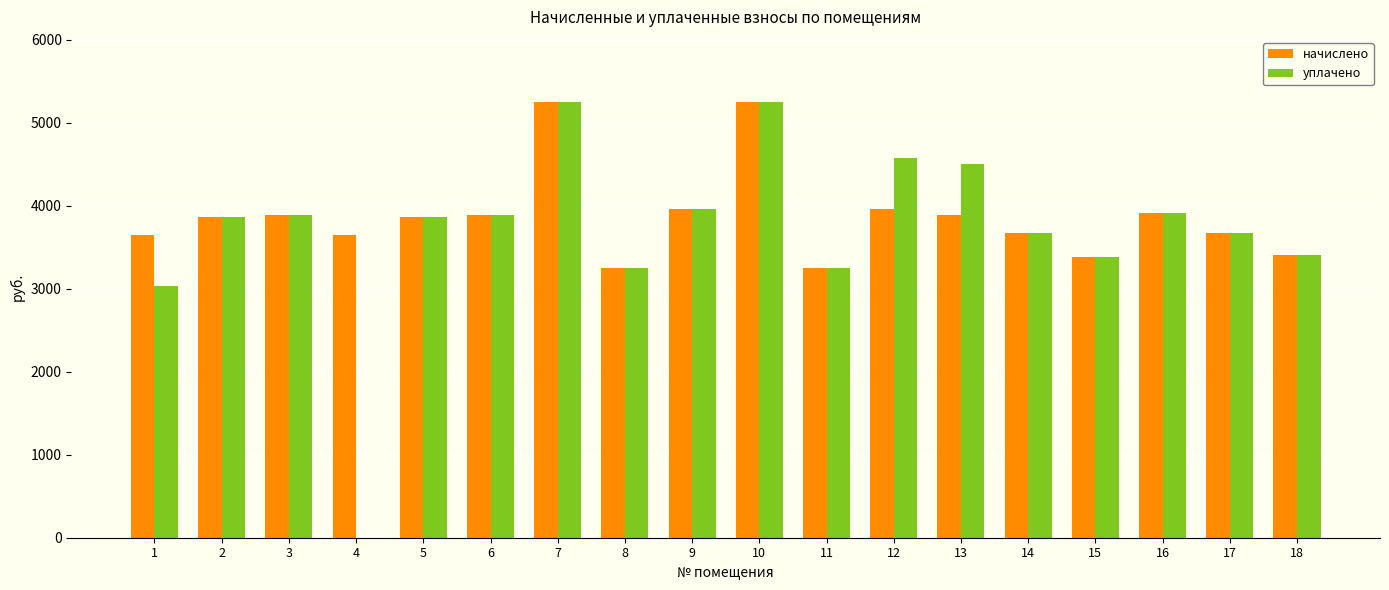

How many data points in начислено are above 3866?

10